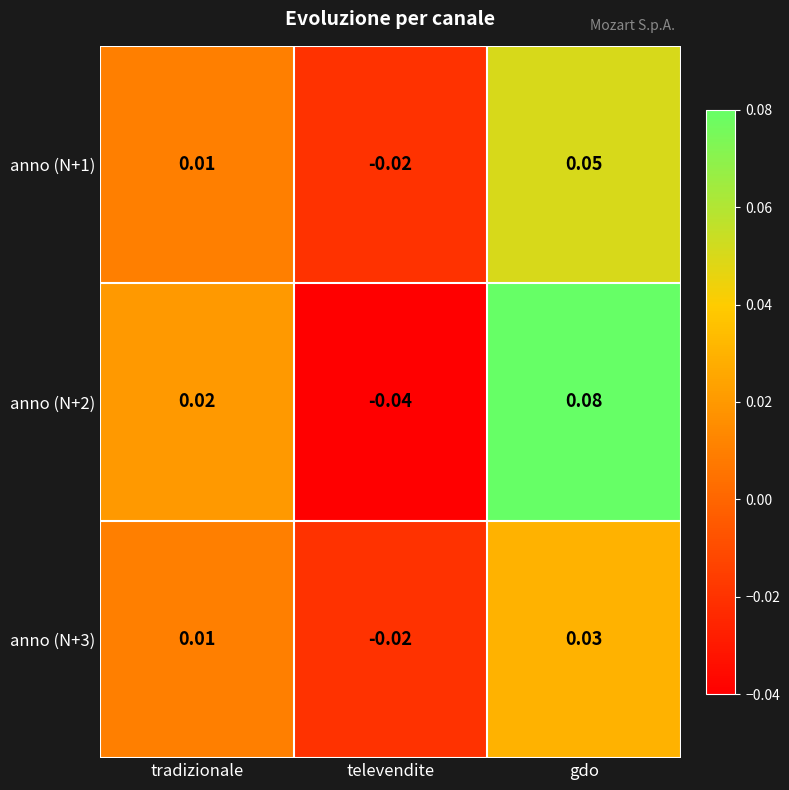

Which category has the lowest value in the anno (N+3) series?

televendite